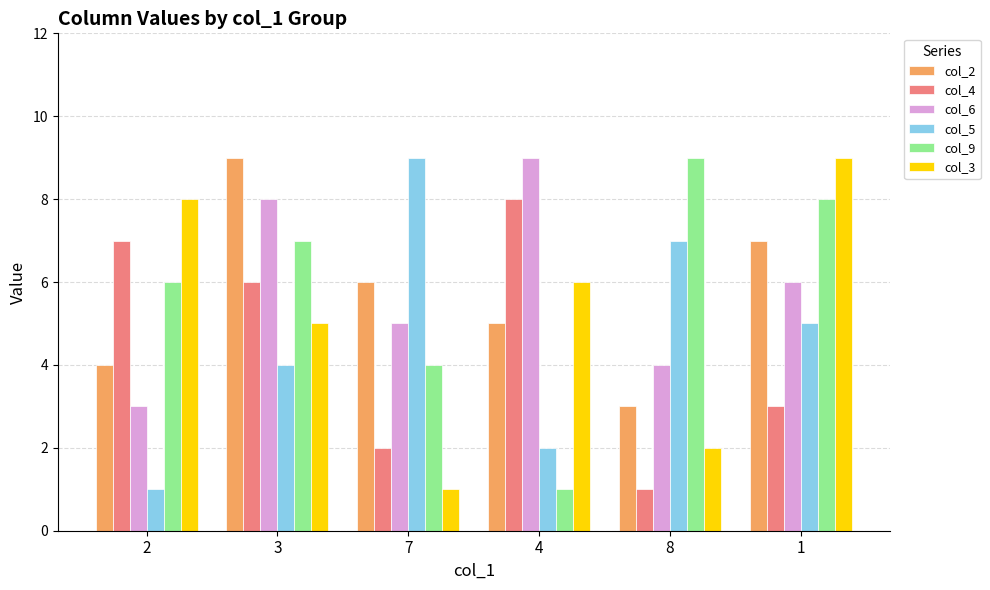

What is the spread (max minus min) of values at 4?

8